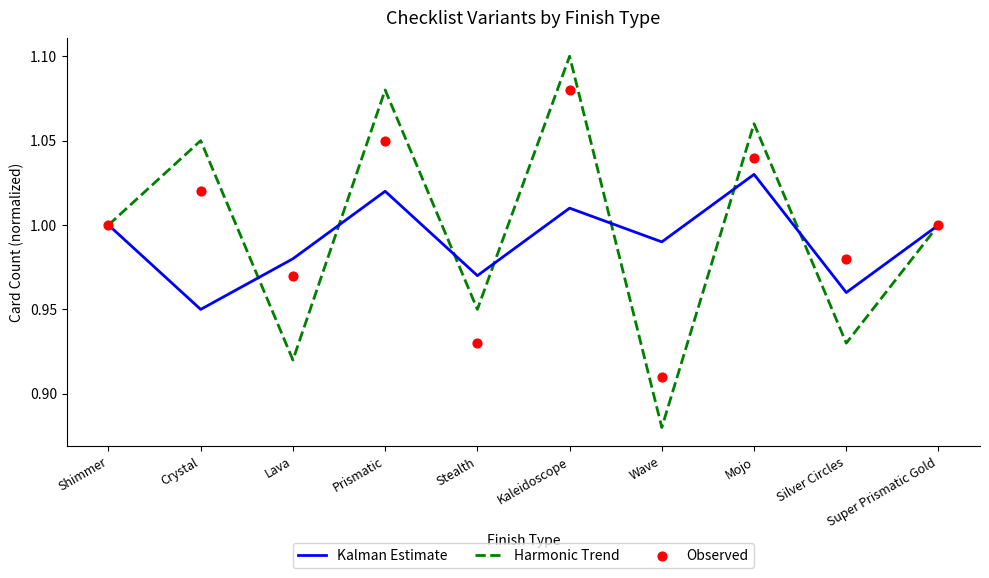

At which category is the sum across all series the highest?

Kaleidoscope